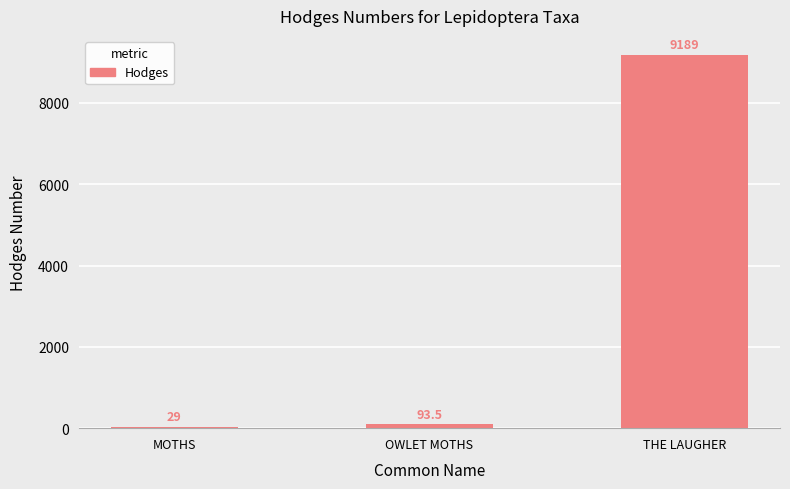

The value at MOTHS is 29.0. True or false?

True